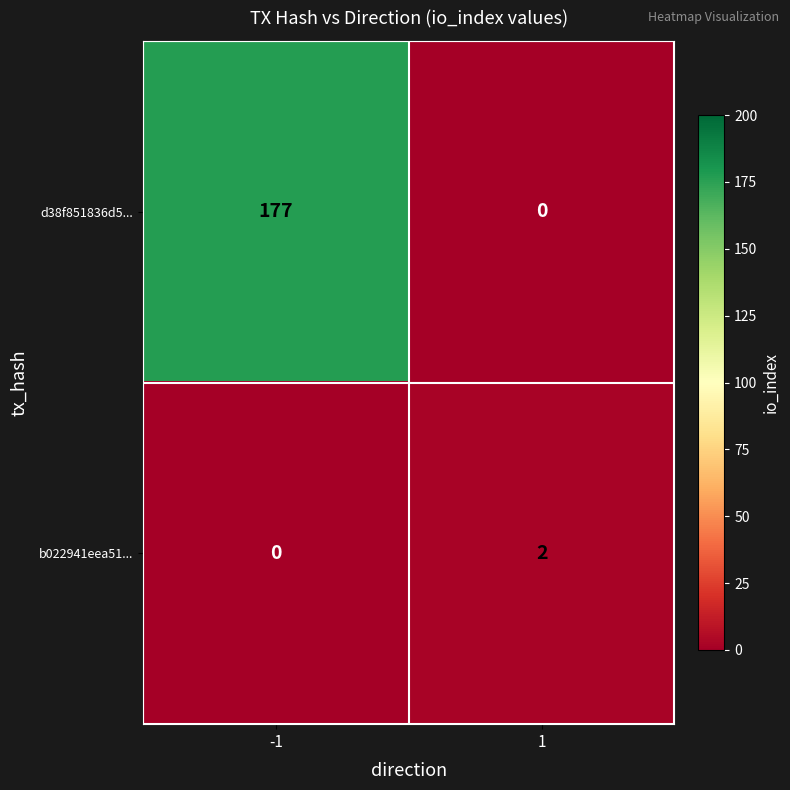

Reading left to right, list all the values displayed in this chart.

d38f851836d5...: -1=177	1=0
b022941eea51...: -1=0	1=2